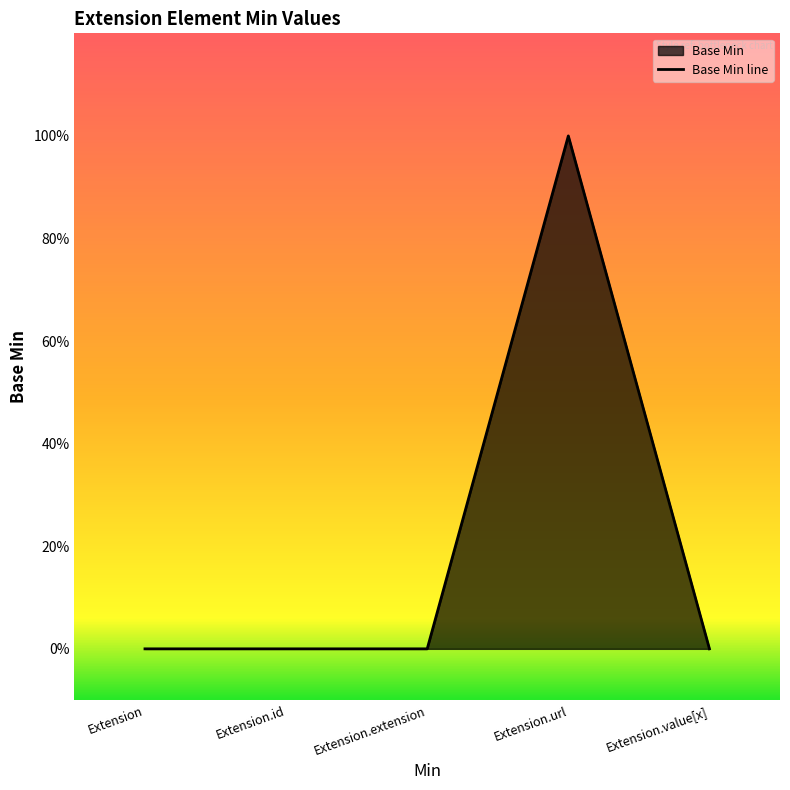

How many values are between 0 and 1?

5